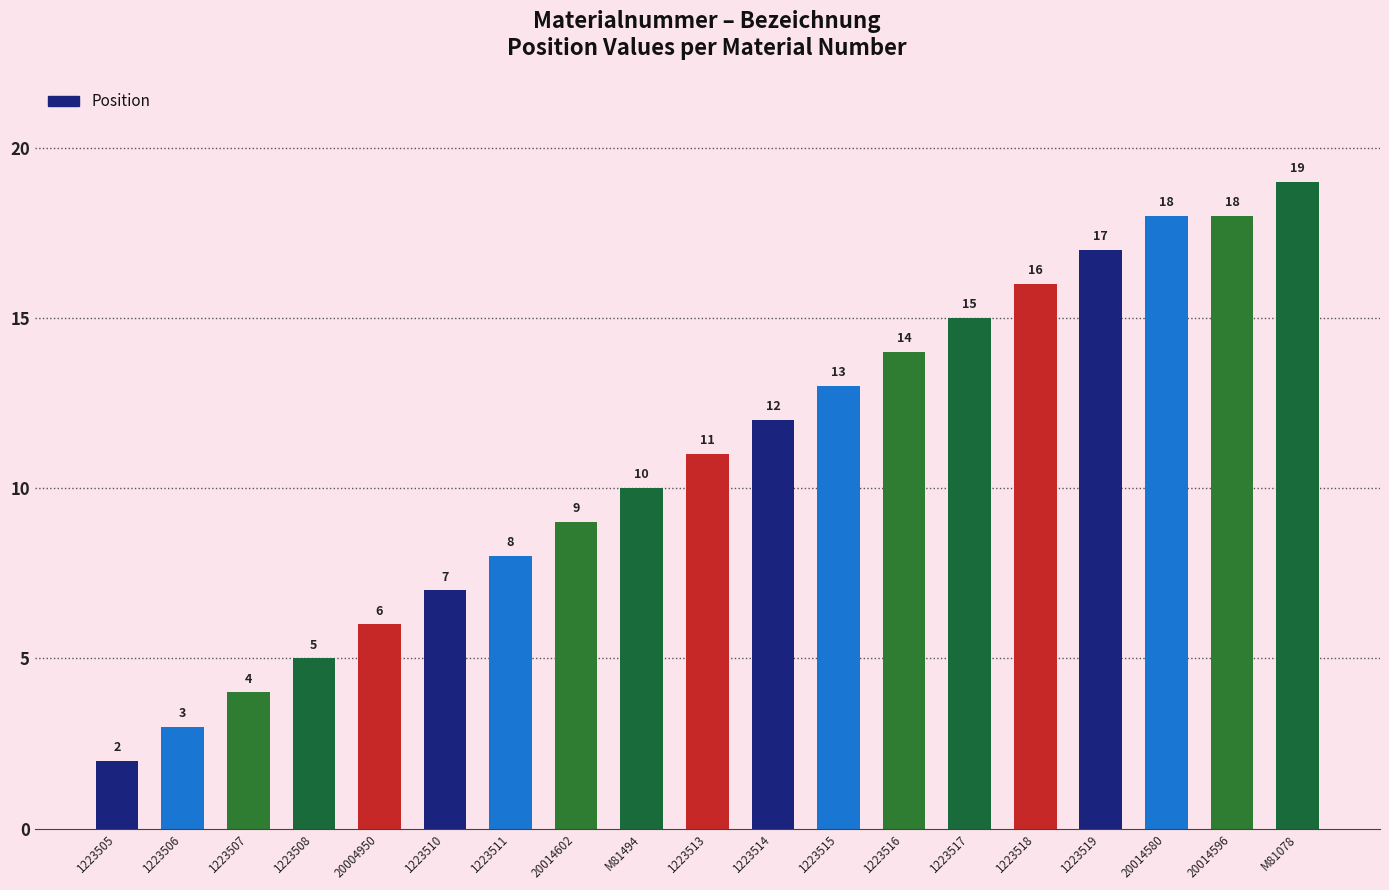

What position from the left is 20014602?

8